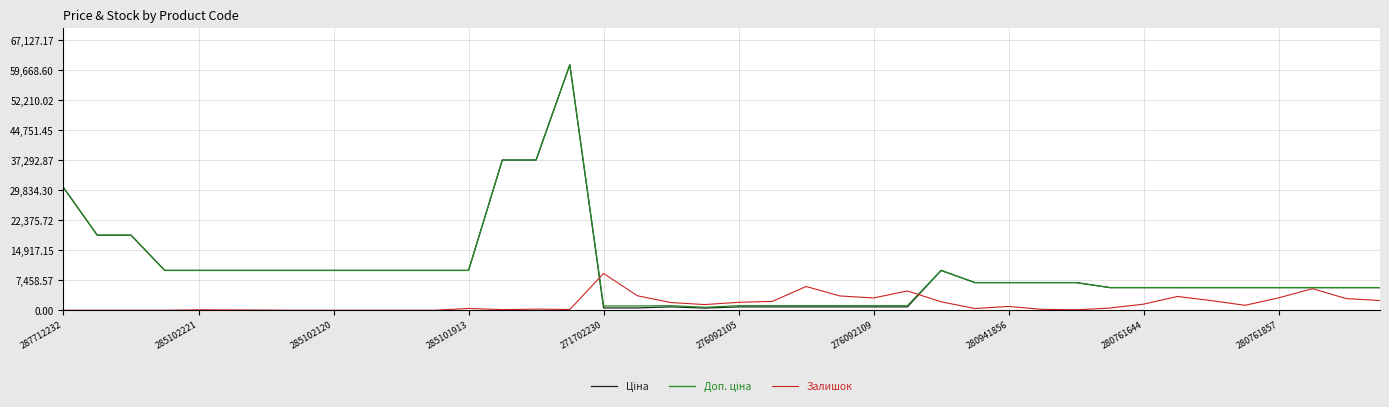

What is the maximum value shown in the chart?

61024.7